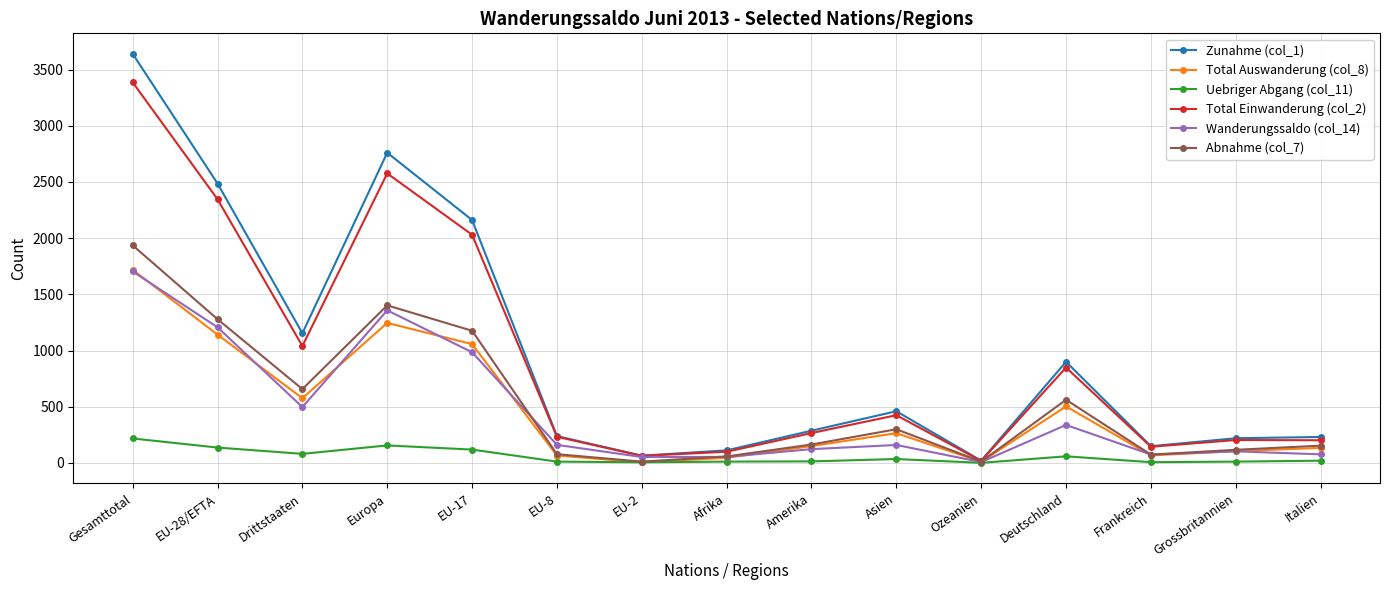

What is the label of the 1st point from the right?

Italien